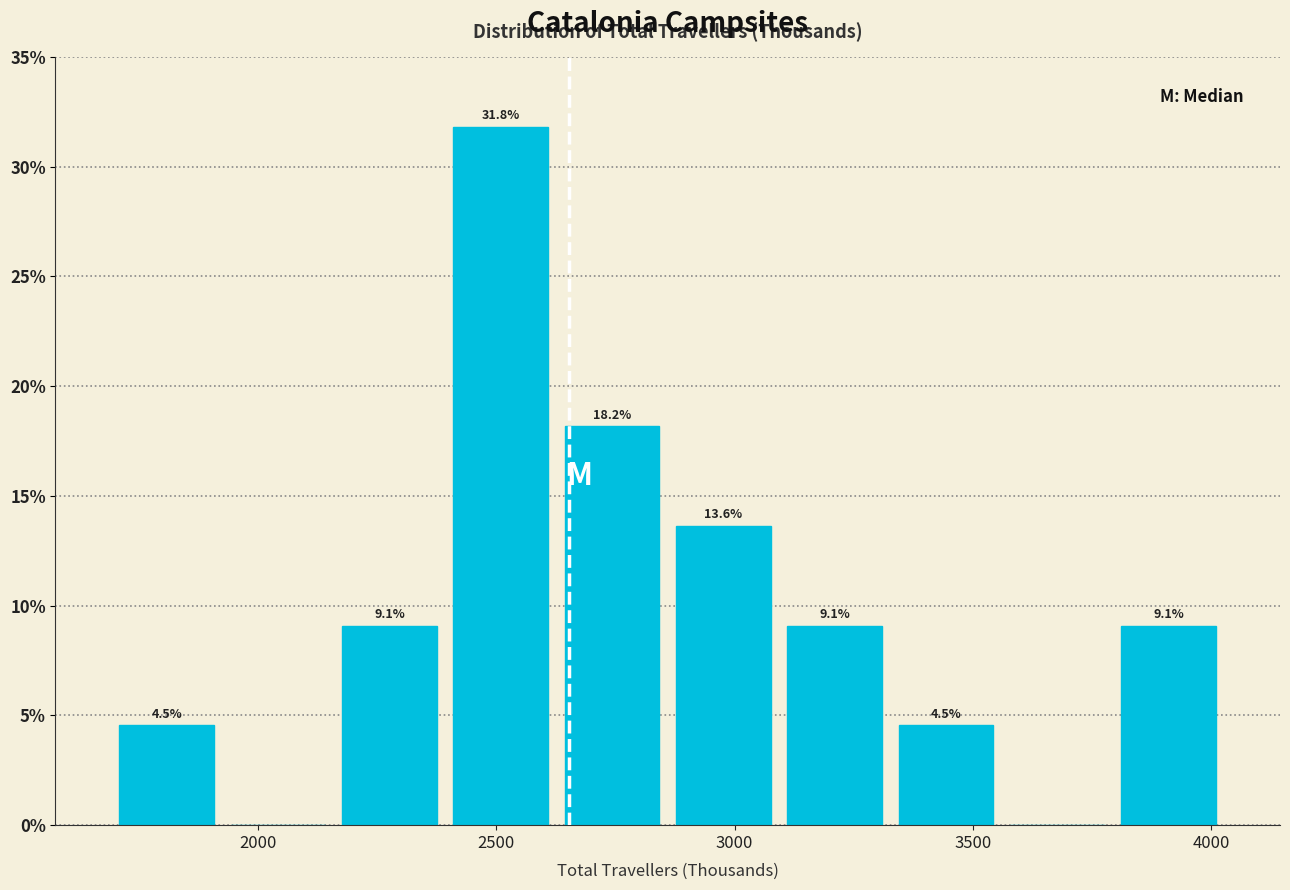

Over which range of the x-axis is the bar tallest?

2400 to 2650